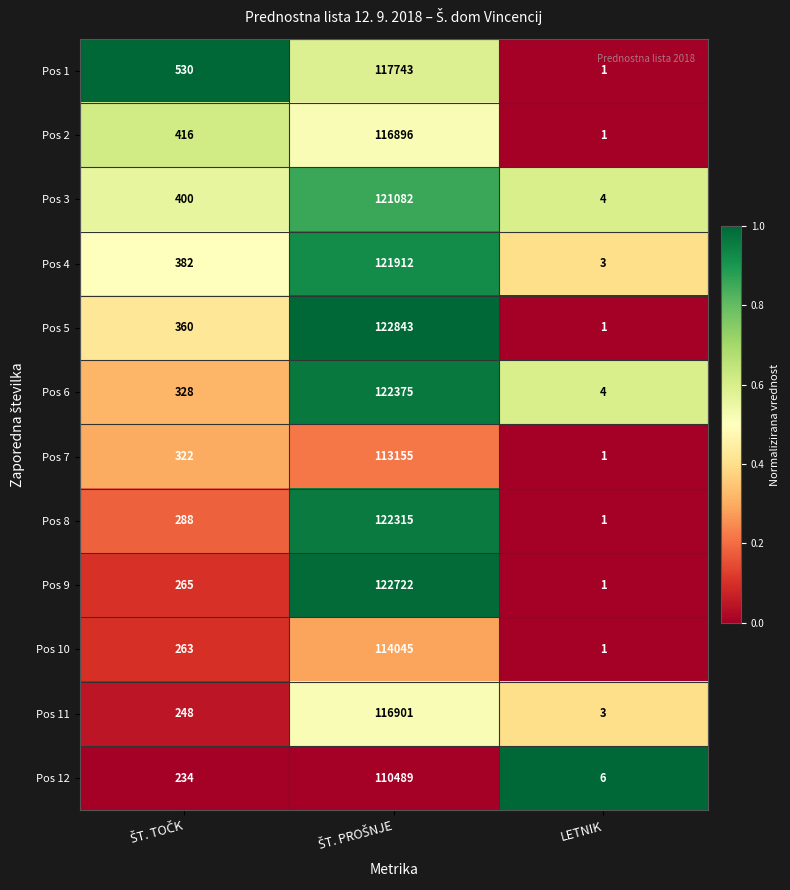

Which series has the largest total across all categories?

Pos 5